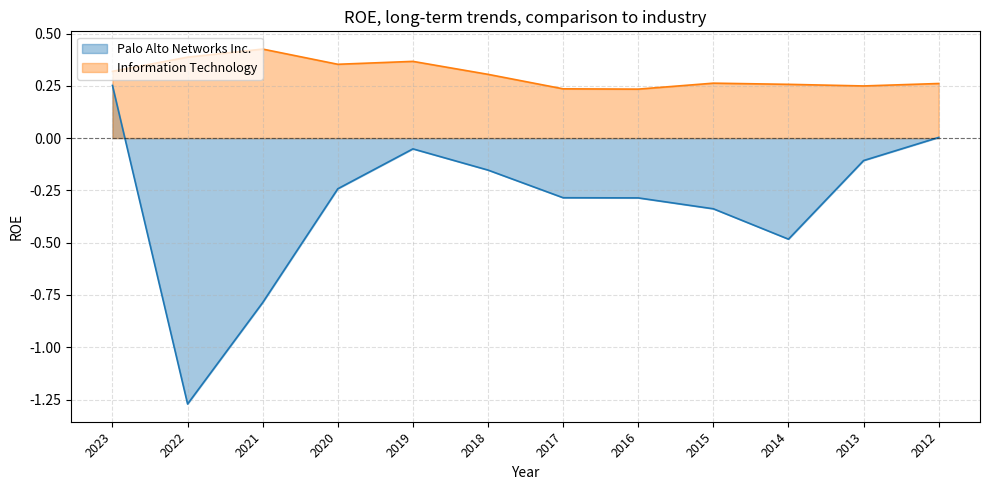

True or false: Palo Alto Networks Inc. has a value of 0.0 at 2012-07-31.

True